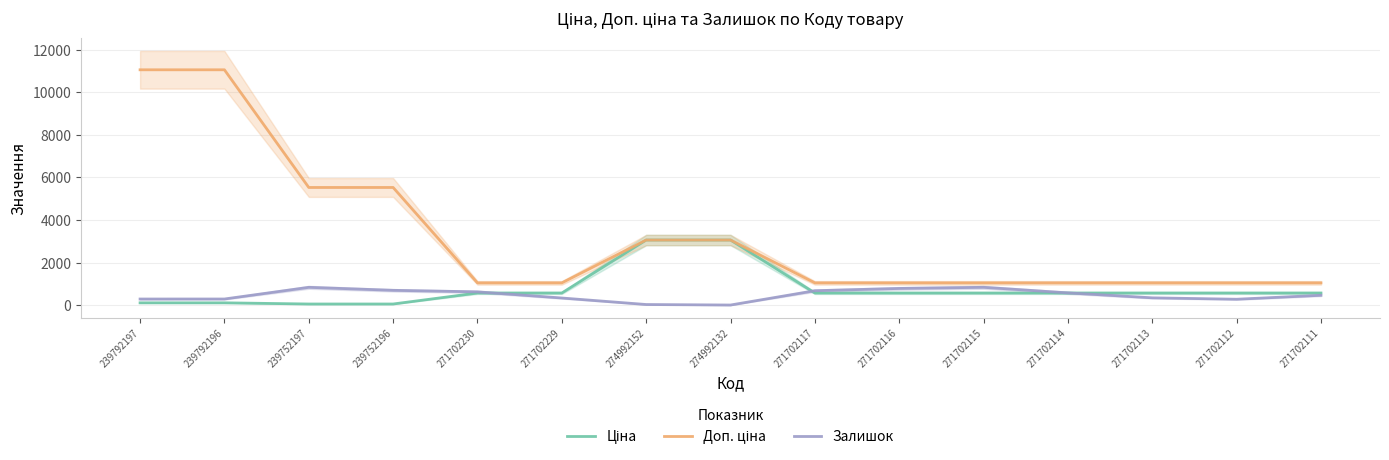

At which label is Залишок closest to 423?

271702111